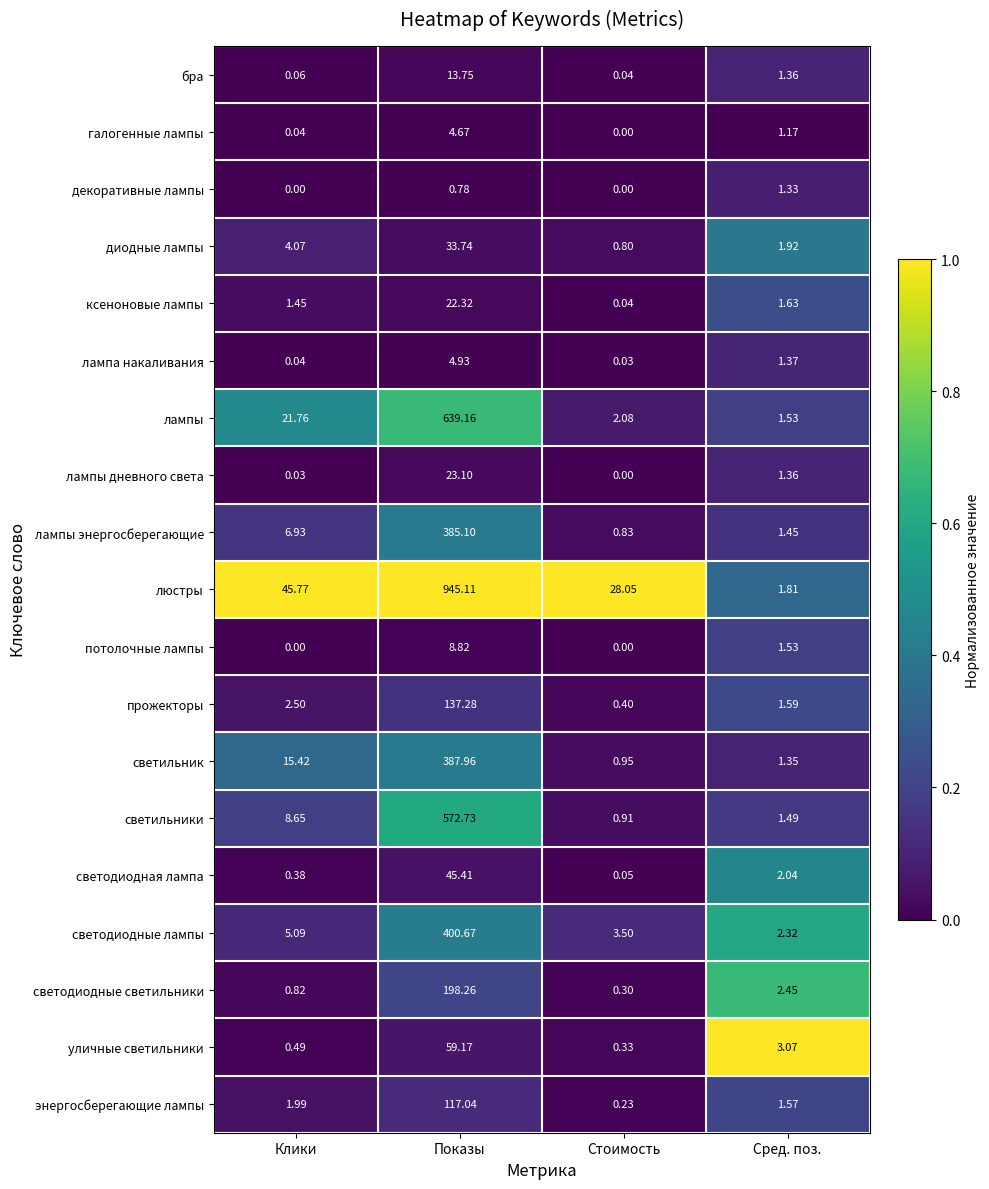

At which label does светодиодные лампы reach its peak?

Показы